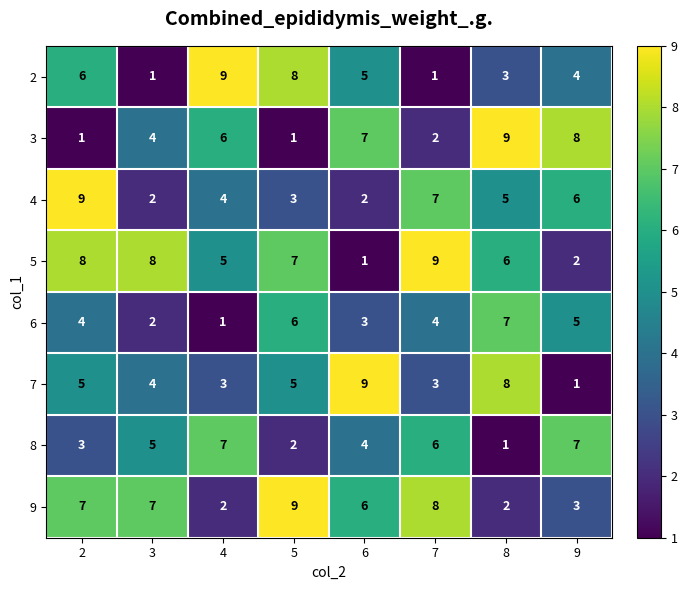

What is the greatest value displayed?

9